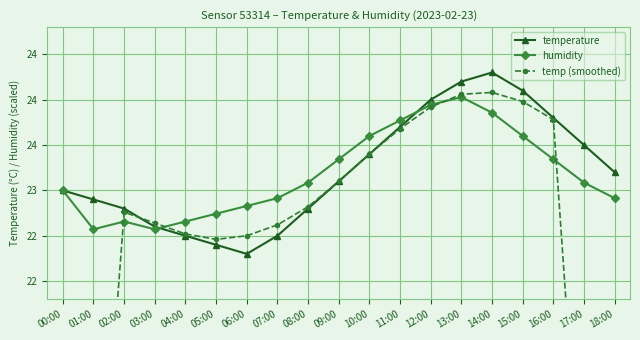

How many series are shown in this chart?

3